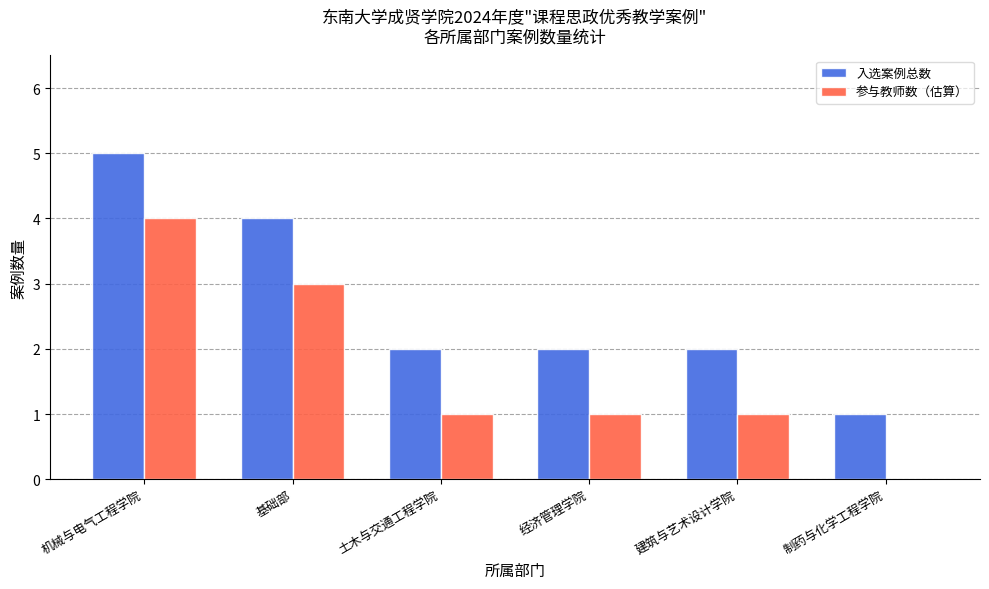

Reading left to right, transcribe all the data shown in this chart.

入选案例总数: 机械与电气工程学院=5	基础部=4	土木与交通工程学院=2	经济管理学院=2	建筑与艺术设计学院=2	制药与化学工程学院=1
参与教师数（估算）: 机械与电气工程学院=4	基础部=3	土木与交通工程学院=1	经济管理学院=1	建筑与艺术设计学院=1	制药与化学工程学院=0